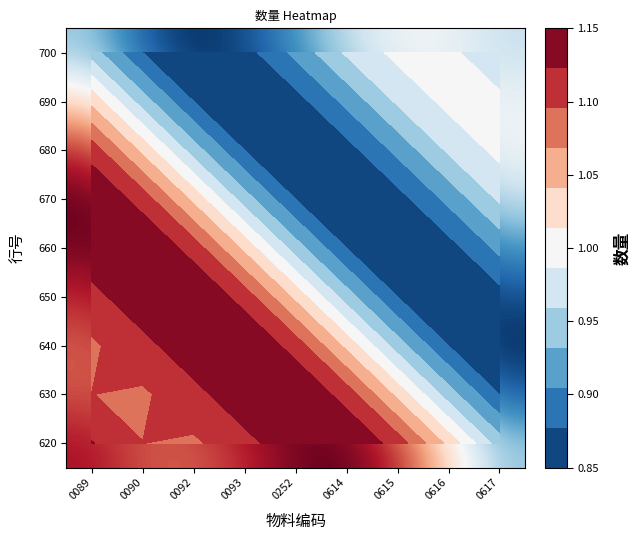

How many series are shown in this chart?

9